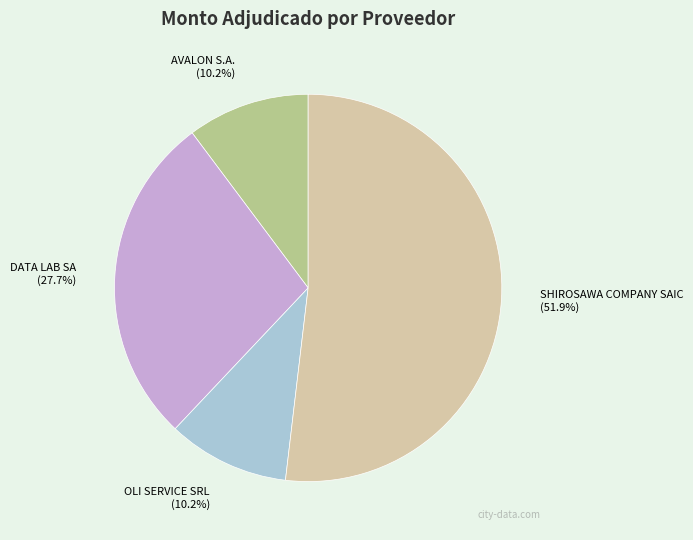

To the nearest percent, what portion does OLI SERVICE SRL represent?

10%